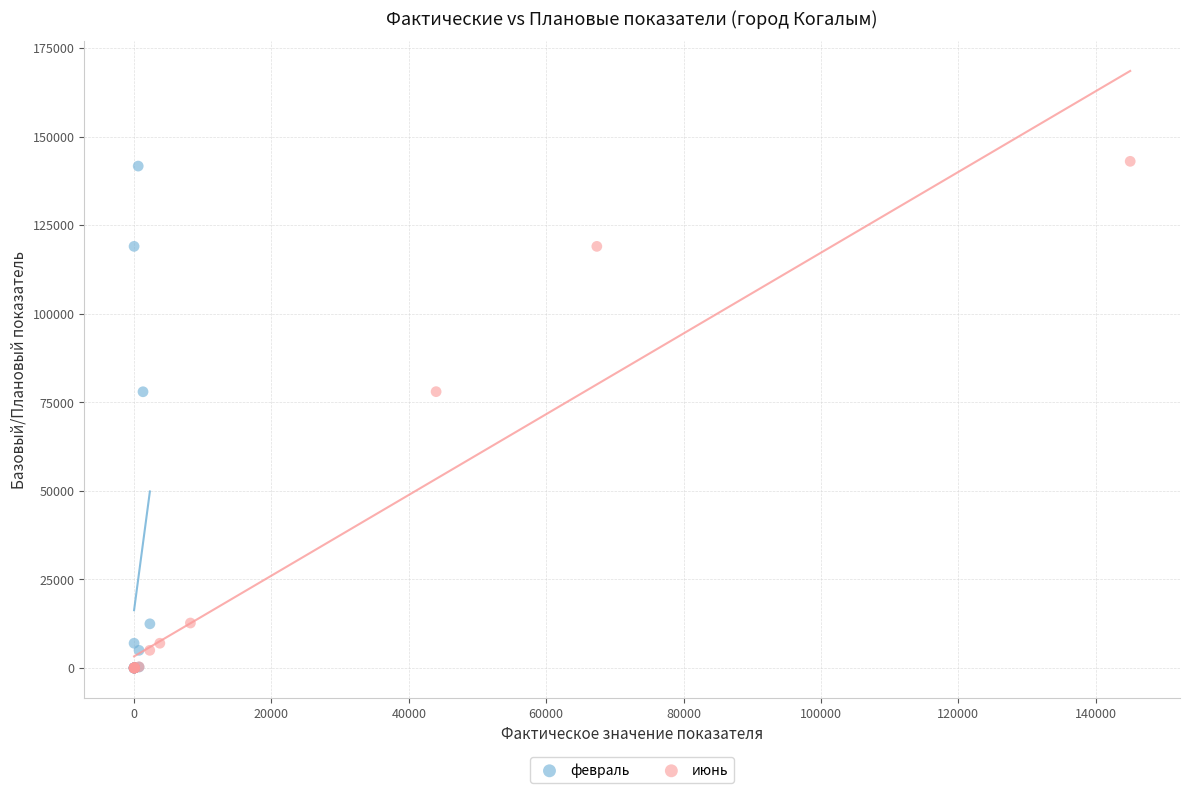

Which series has the widest spread of Y values?

июнь